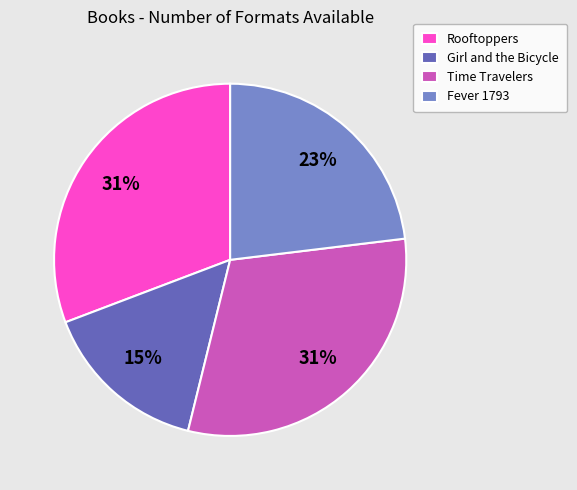

What percentage is the Rooftoppers slice, to the nearest percent?

31%